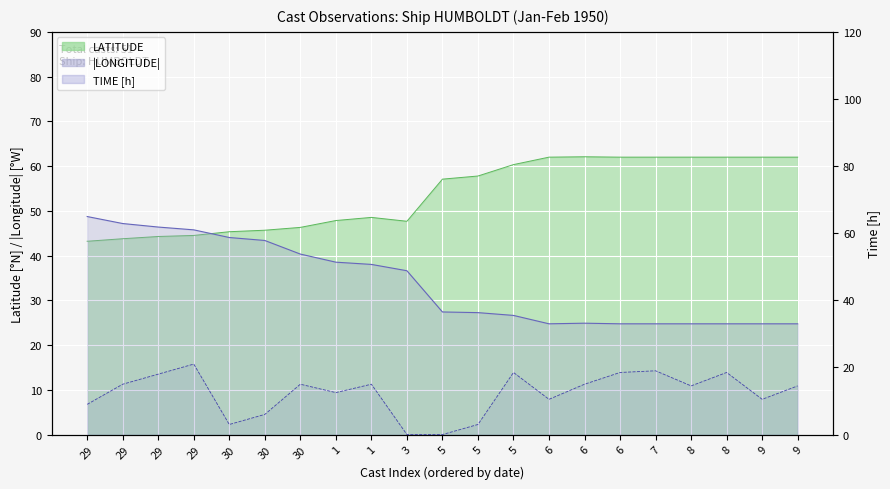

The value of LONGITUDE at 29 is 61.0. True or false?

True